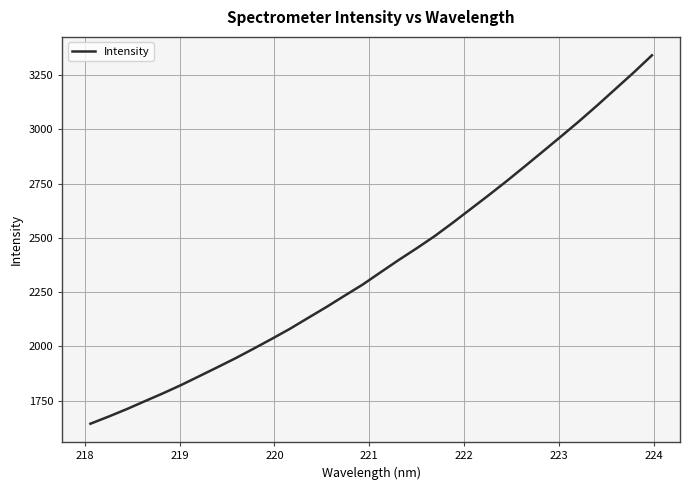

What is the maximum value shown in the chart?

3341.4